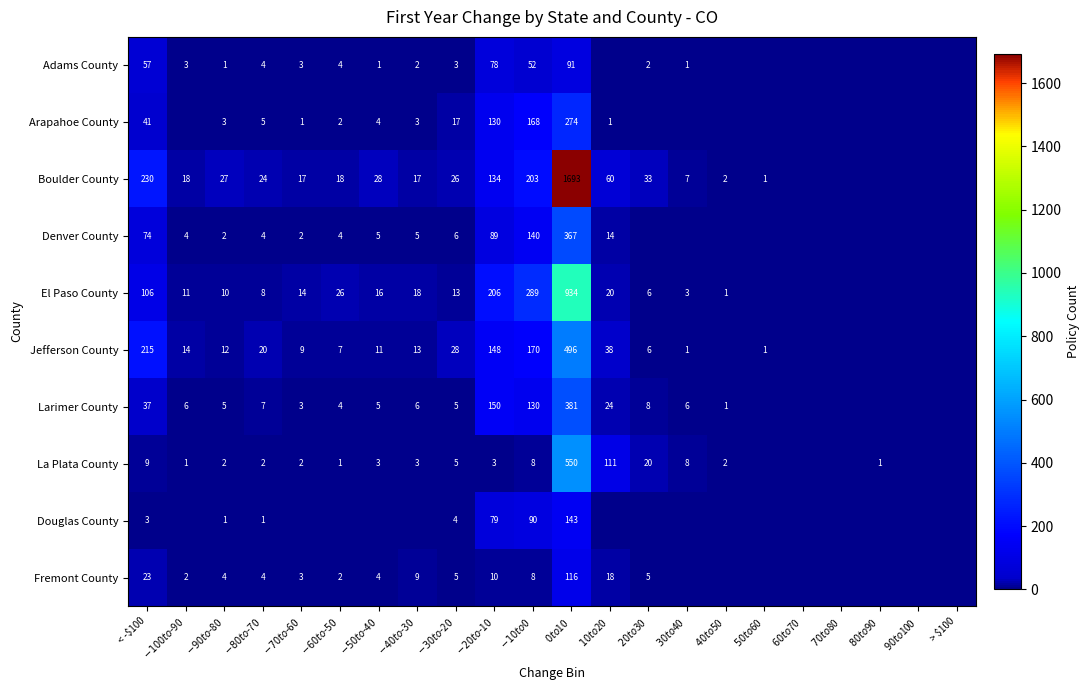

The value of La Plata County at < -$100 is 13. True or false?

False